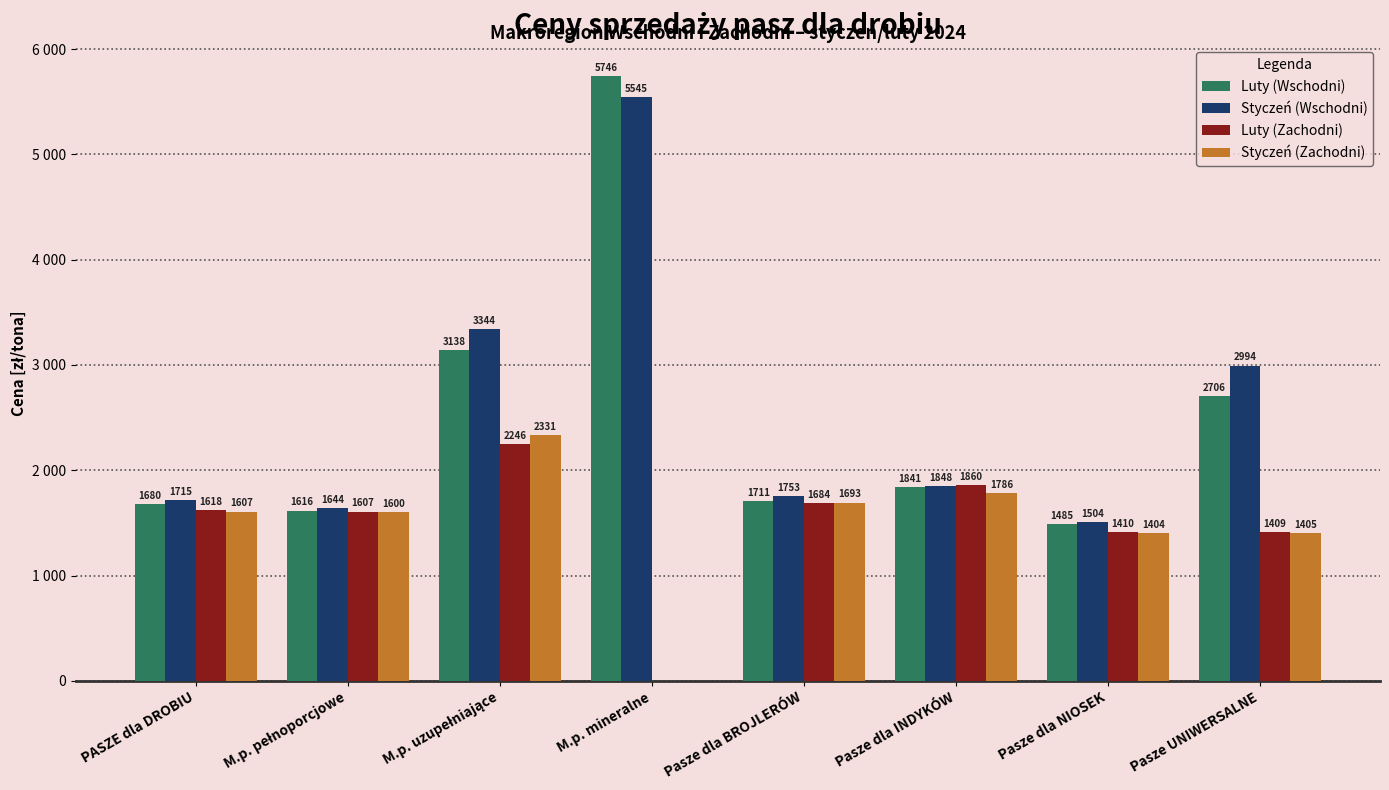

What are all the series names shown in the legend?

Luty (Wschodni), Styczeń (Wschodni), Luty (Zachodni), Styczeń (Zachodni)